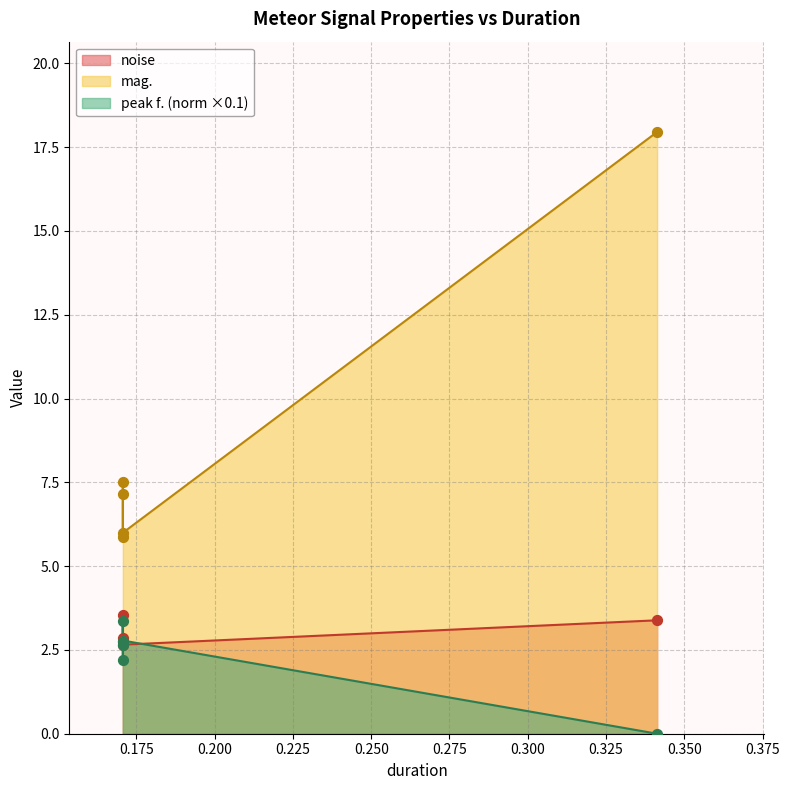

Which series contains the lowest Y value?

peak f. (norm)